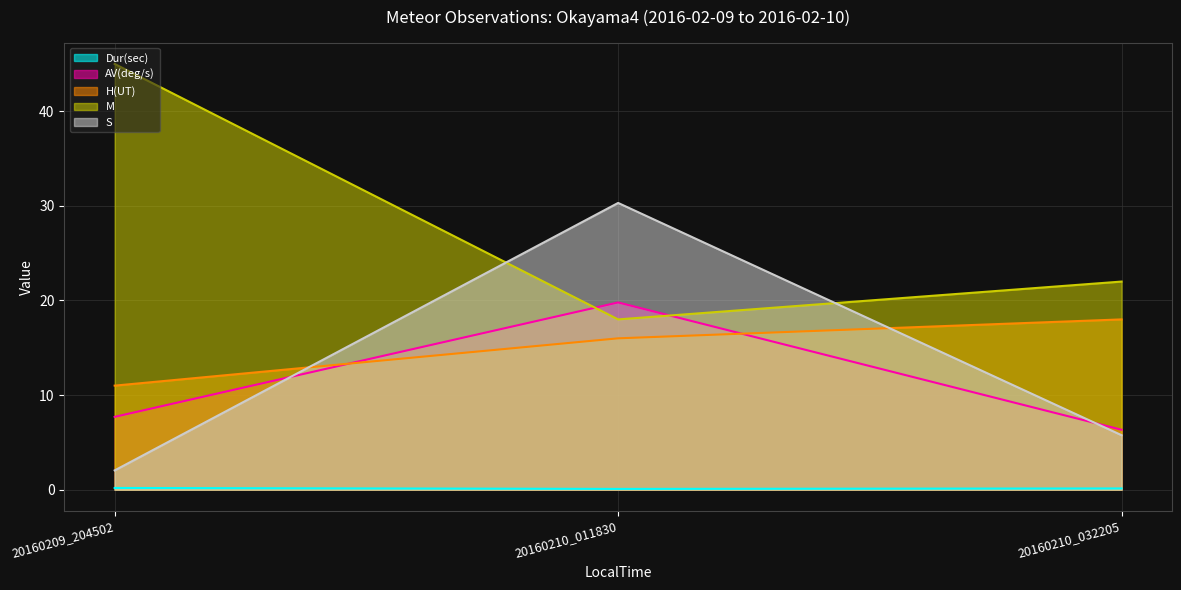

How many lines are shown in the chart?

5